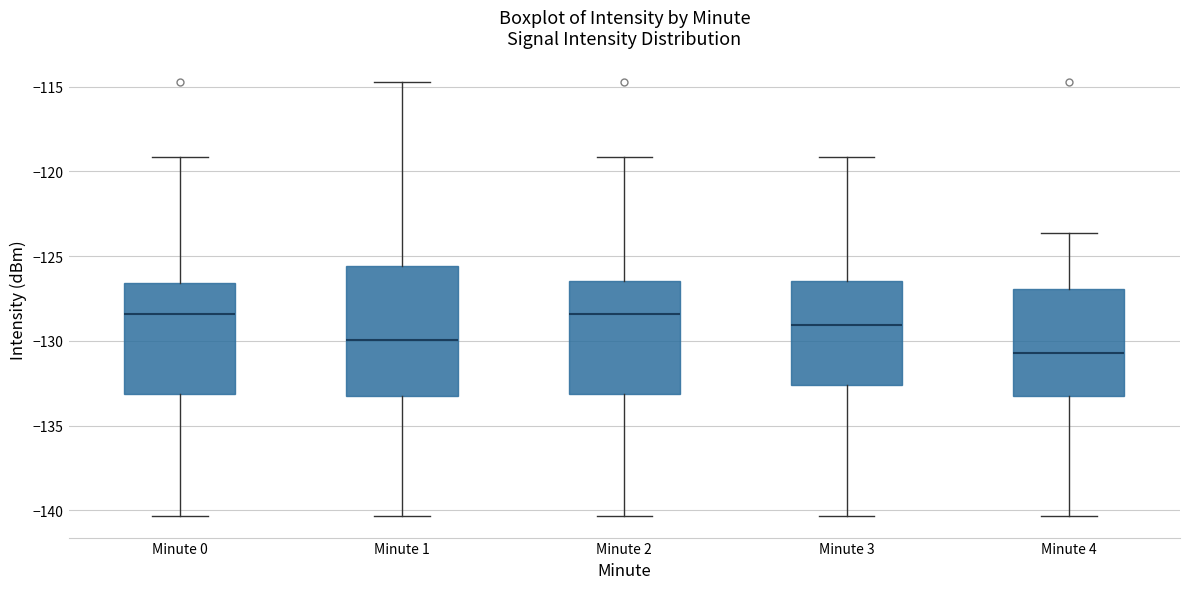

Comparing the boxes themselves (not the whiskers), which one is the tallest?

Minute 1